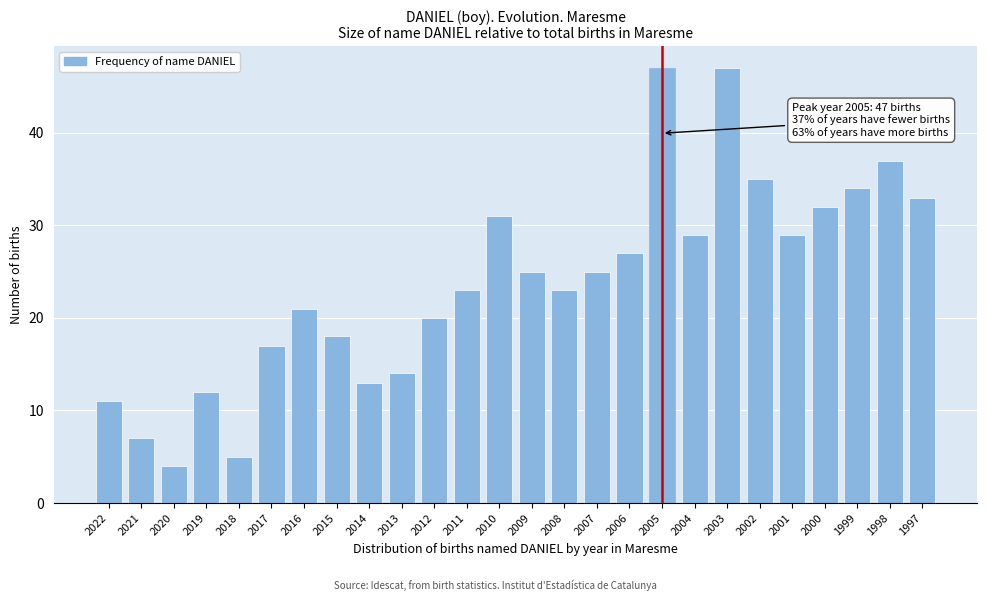

Reading left to right, extract all data points from this chart.

11	7	4	12	5	17	21	18	13	14	20	23	31	25	23	25	27	47	29	47	35	29	32	34	37	33